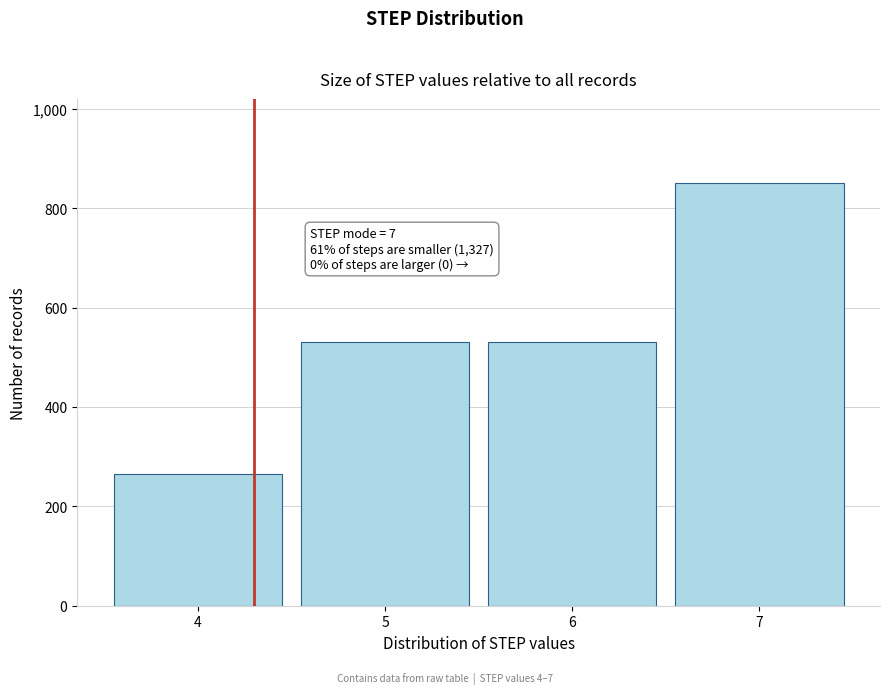

Reading left to right, transcribe all the data shown in this chart.

4=265	5=531	6=531	7=850